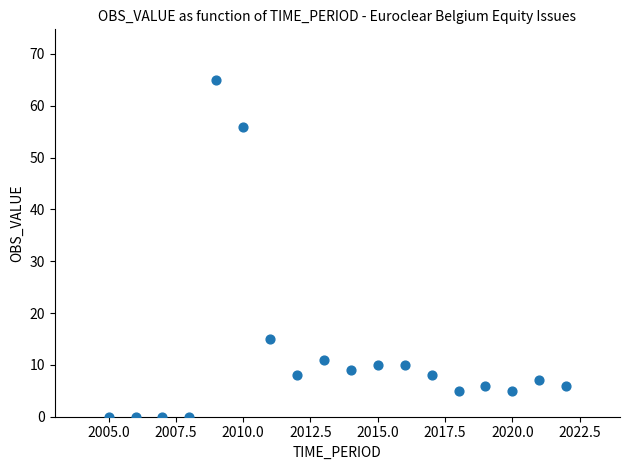

What Y value in the scatter plot is closest to 32?

15